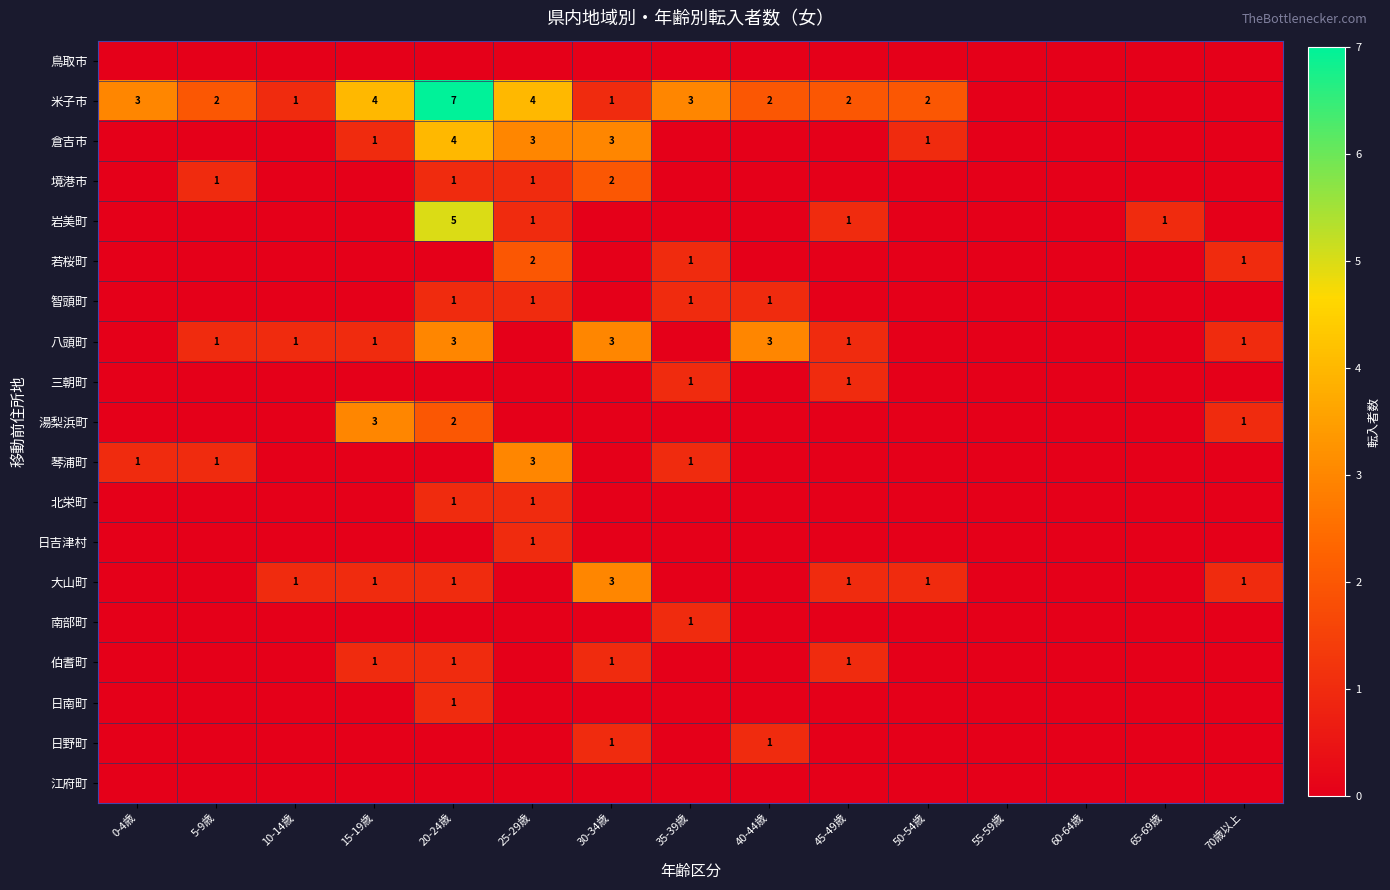

Is the value of 岩美町 at 20-24歳 greater than the value of 米子市 at 35-39歳?

Yes